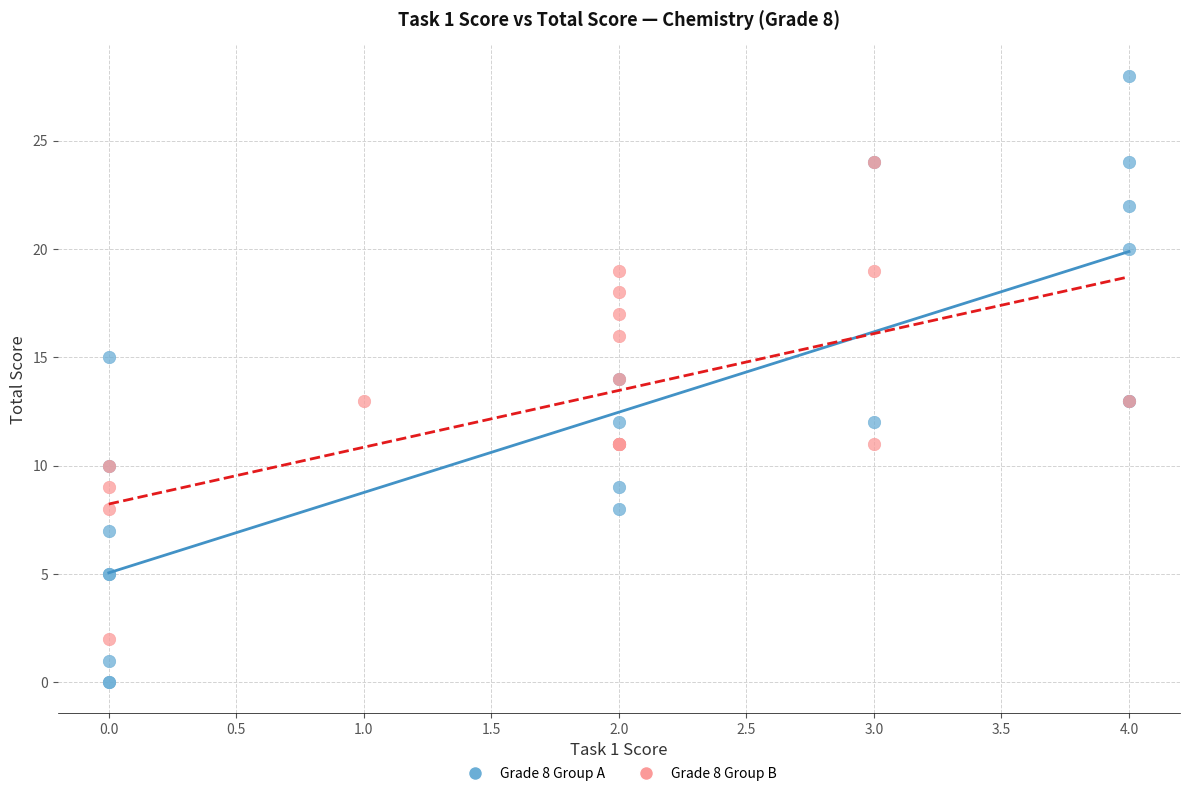

Which series contains the highest Y value?

Grade 8 Group A